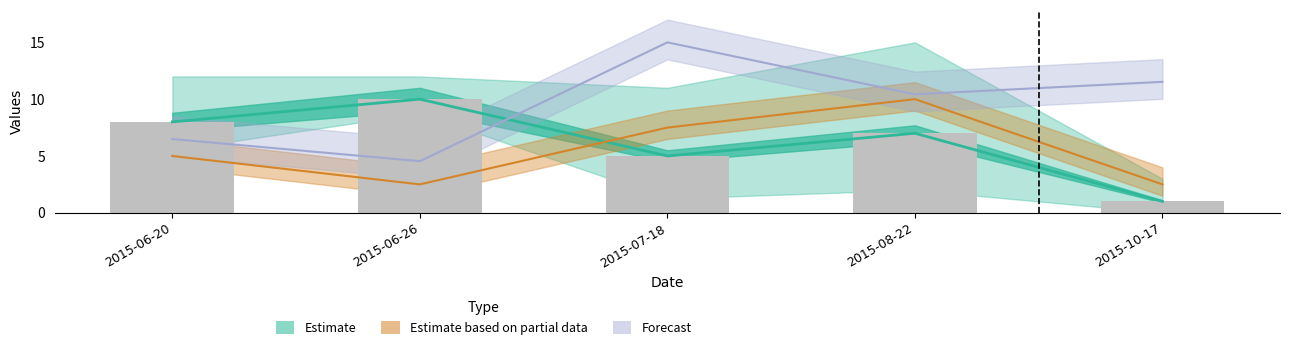

The Koef. series shows 4.5 at 2015-10-17. True or false?

False